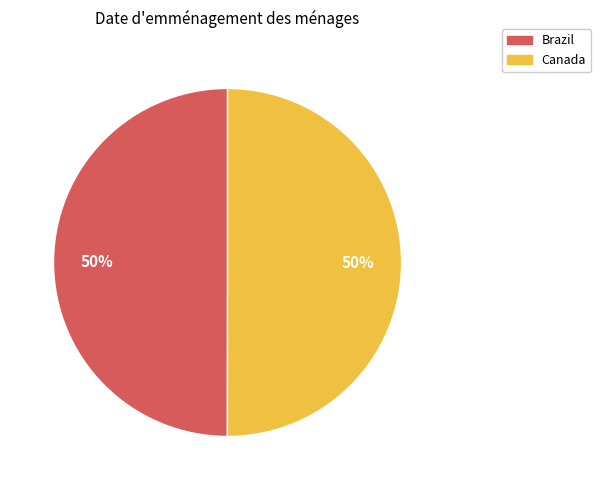

What is the ratio of the value at Canada to the value at Brazil?

1.0